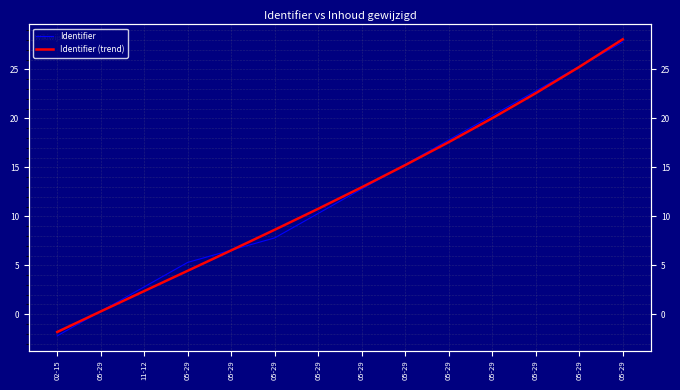

Reading left to right, transcribe all the data shown in this chart.

Identifier: 02-15=-2.2	05-29=0.3	11-12=2.8	05-29=5.3	05-29=6.5	05-29=7.8	05-29=10.3	05-29=12.8	05-29=15.3	05-29=17.8	05-29=20.3	05-29=22.8	05-29=25.3	05-29=27.8
Identifier (trend): 02-15=-1.8	05-29=0.3	11-12=2.4	05-29=4.4	05-29=6.5	05-29=8.6	05-29=10.8	05-29=13.0	05-29=15.2	05-29=17.6	05-29=20.0	05-29=22.6	05-29=25.3	05-29=28.1